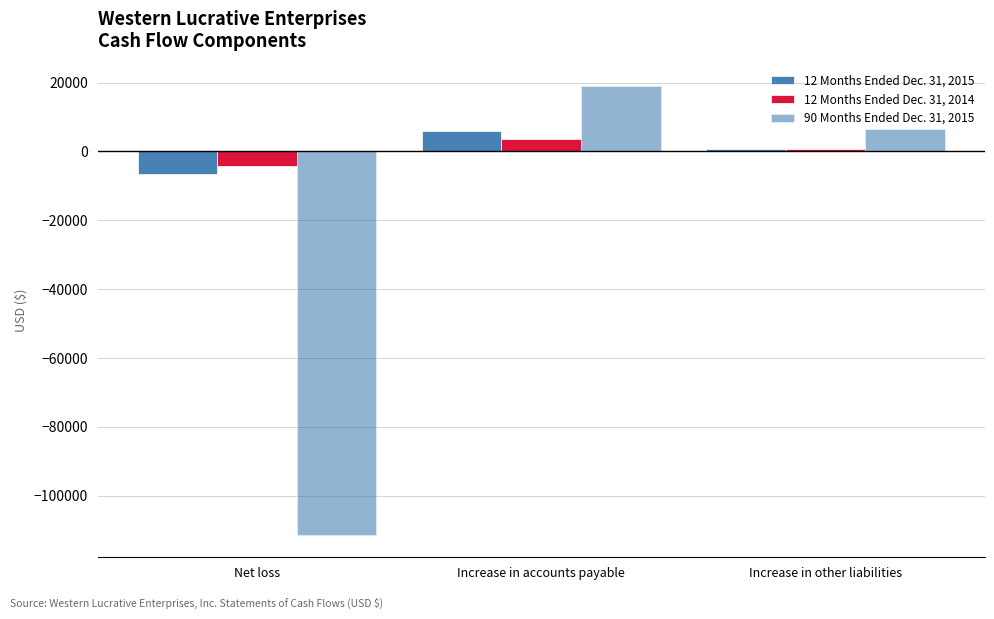

What is the greatest value displayed?

19016